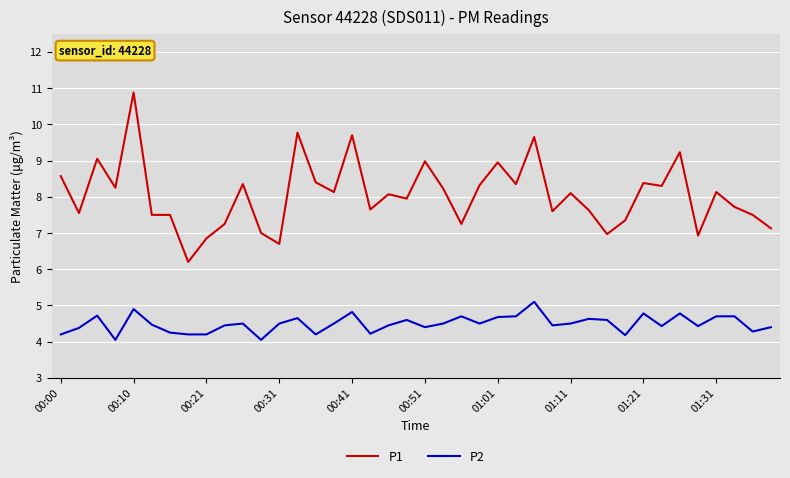

True or false: P2 and P1 intersect in this chart.

False